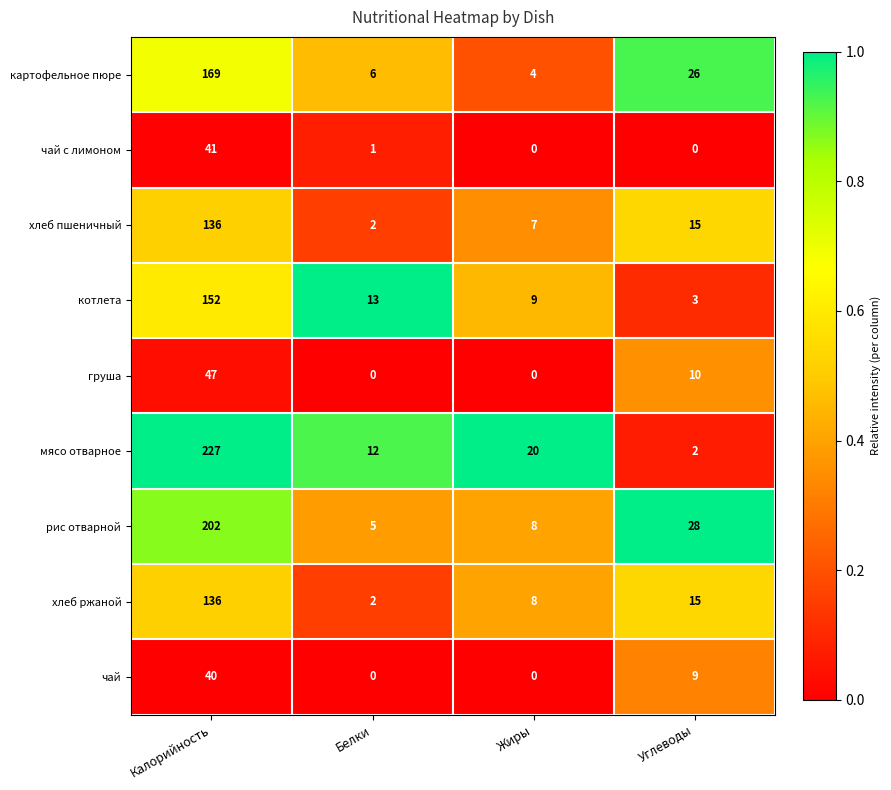

At which label is чай closest to 20?

Углеводы